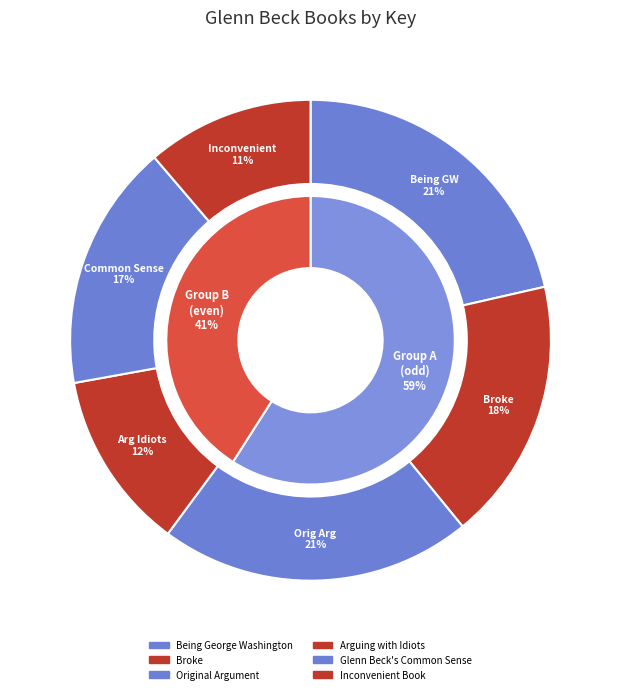

Between Being George Washington and Original Argument, which is larger?

Being George Washington